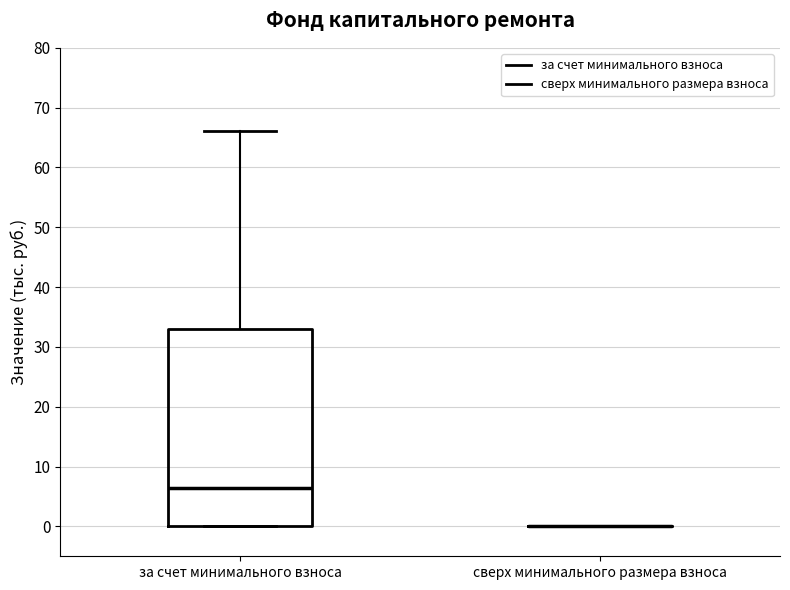

Comparing the boxes themselves (not the whiskers), which one is the tallest?

за счет минимального взноса